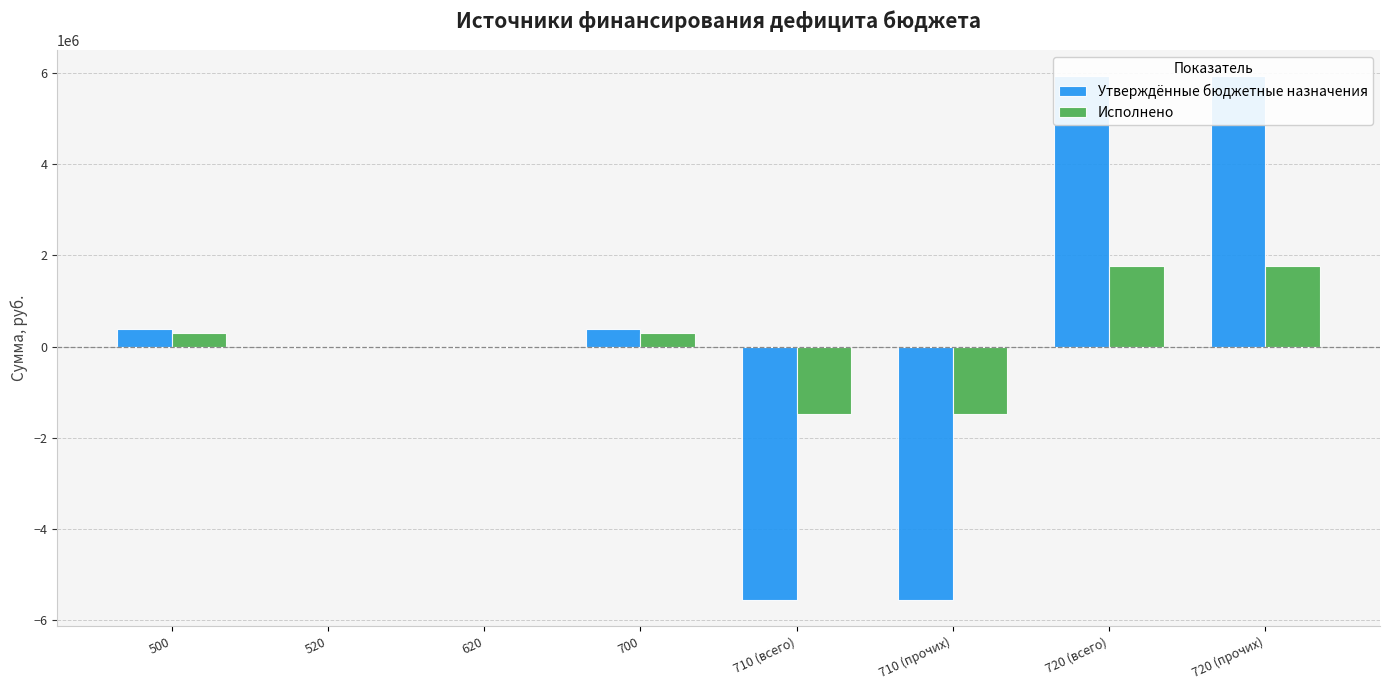

Is the value of Утверждённые бюджетные назначения at 710 (всего) greater than the value of Исполнено at 710 (всего)?

No